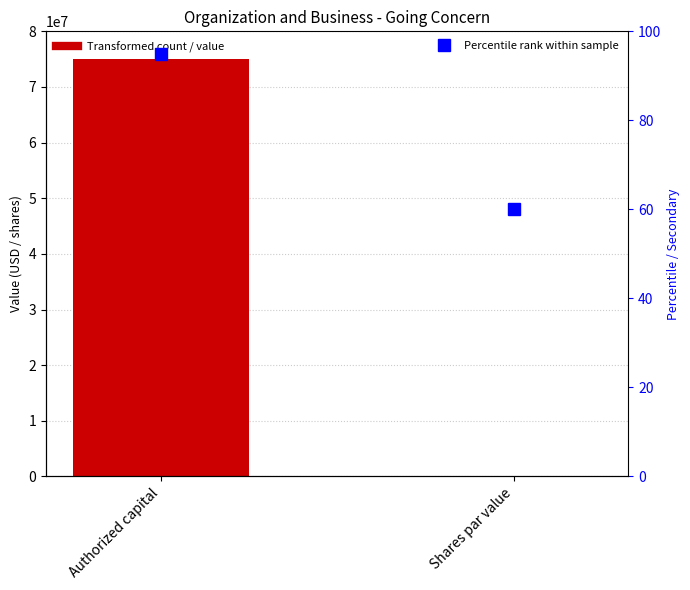

Rank the series at Authorized capital from lowest to highest value.

Percentile rank, Feb. 24, 2021 USD ($)